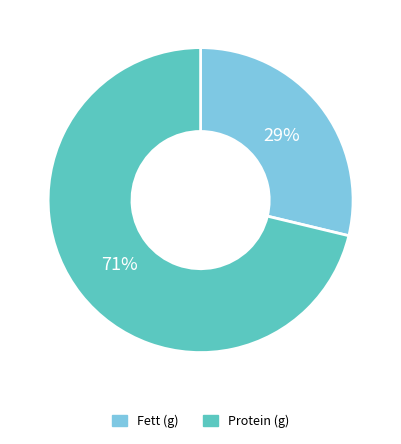

To the nearest percent, what is the difference between the largest and smallest slice percentages?

42%